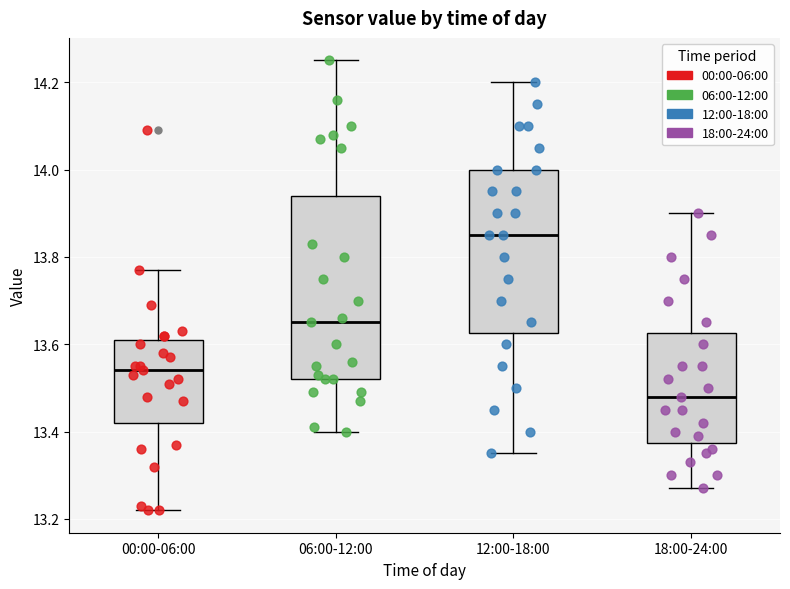

Comparing the boxes themselves (not the whiskers), which one is the tallest?

06:00-12:00